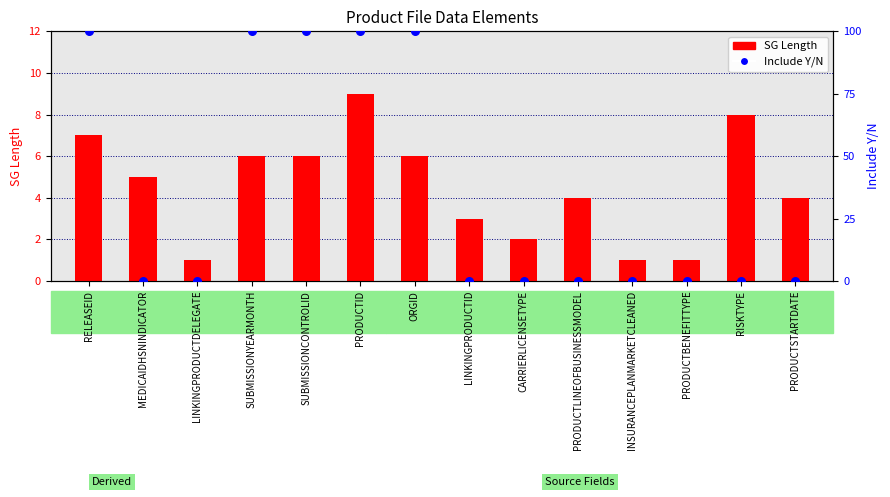

Which series has the widest spread of Y values?

Include Y/N